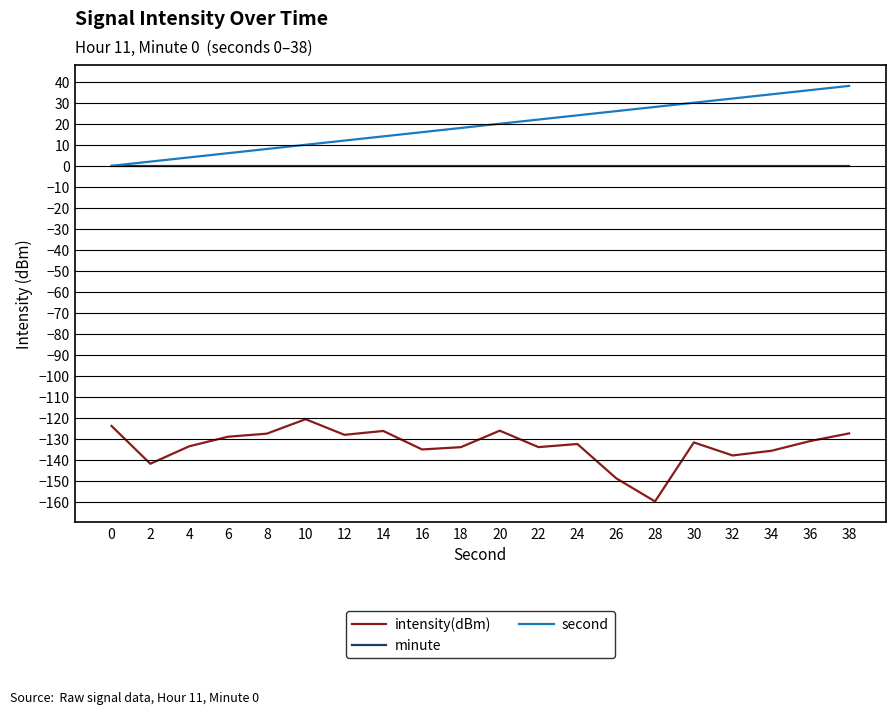

List the series in order of their peak value, lowest first.

intensity(dBm), minute, second